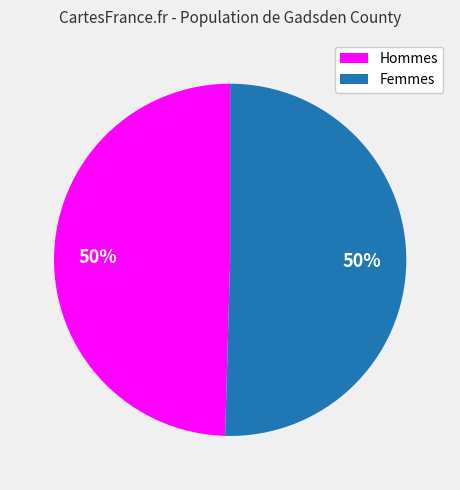

The Hommes slice represents 58% of the pie. True or false?

False